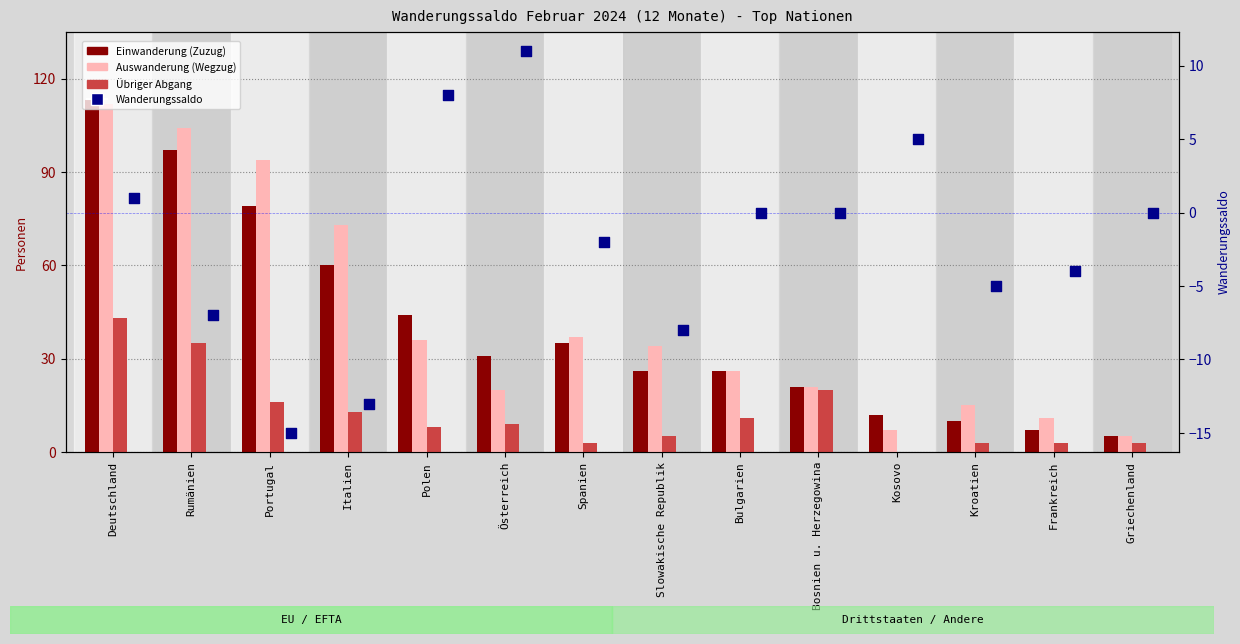

Which series has the widest spread of Y values?

Einwanderung (Zuzug)